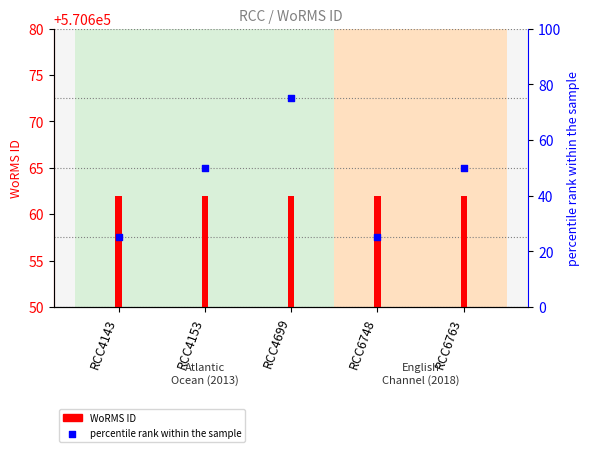

At how many categories does at least one series exceed 561326?

5